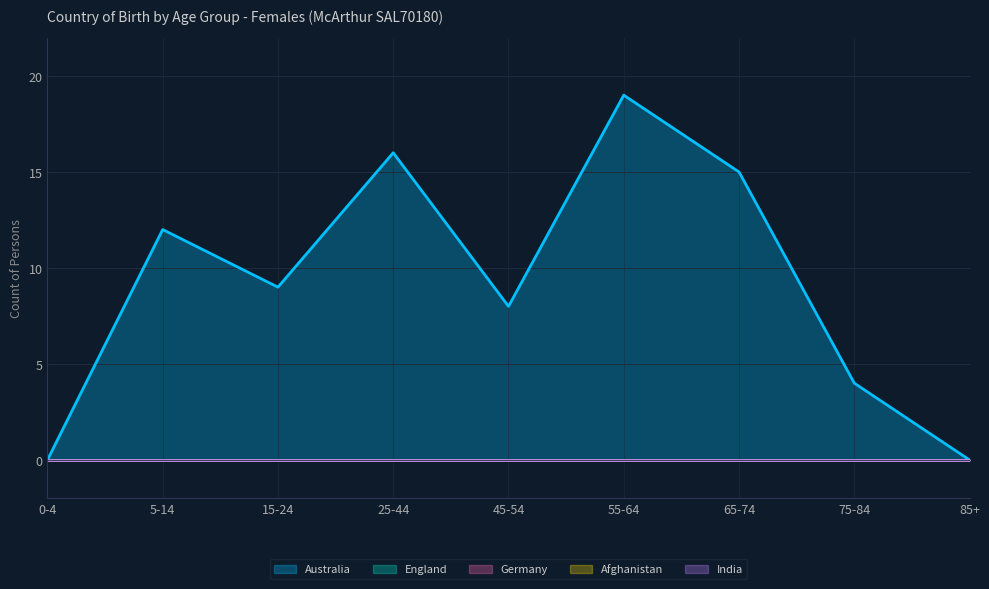

What is the label of the 8th point from the left?

75-84